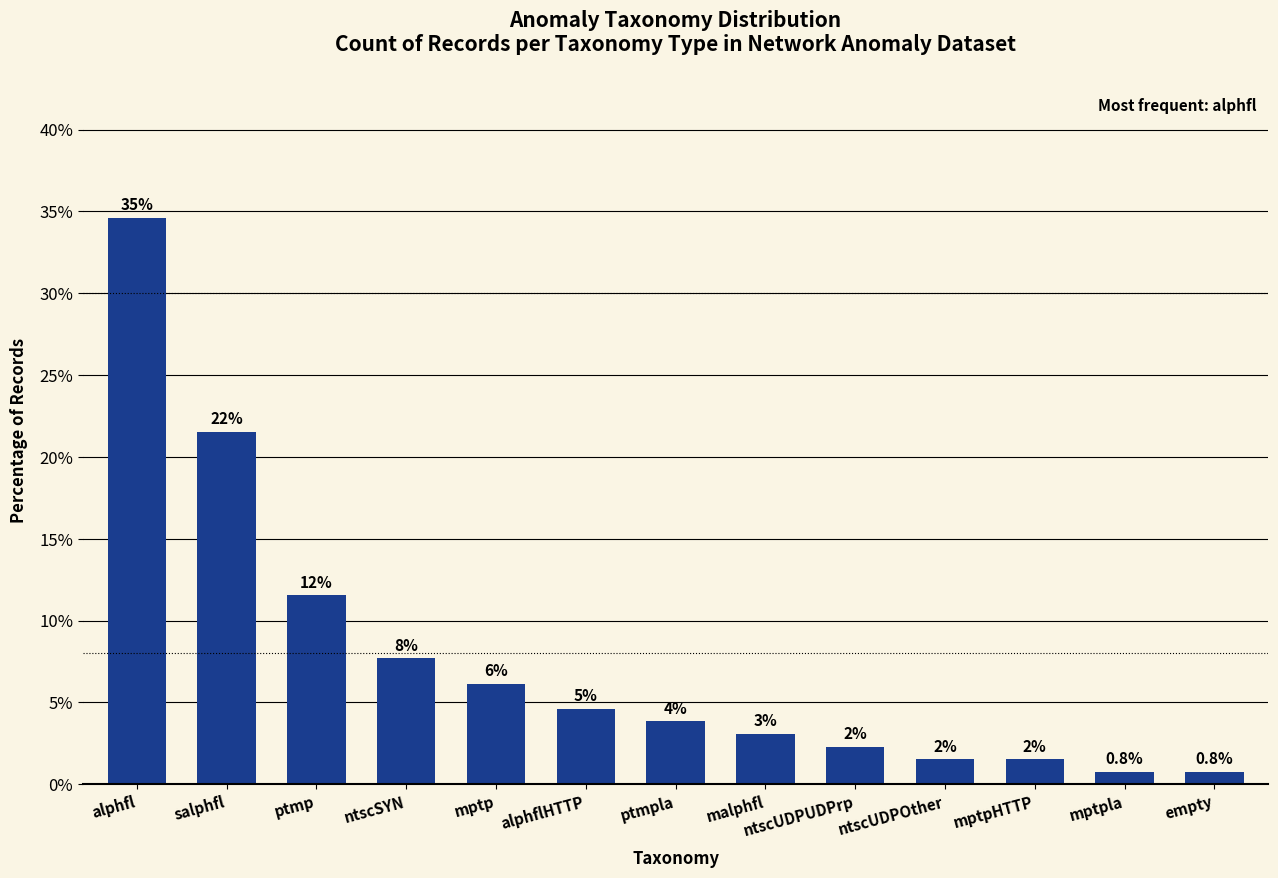

How many bars are there in total?

13